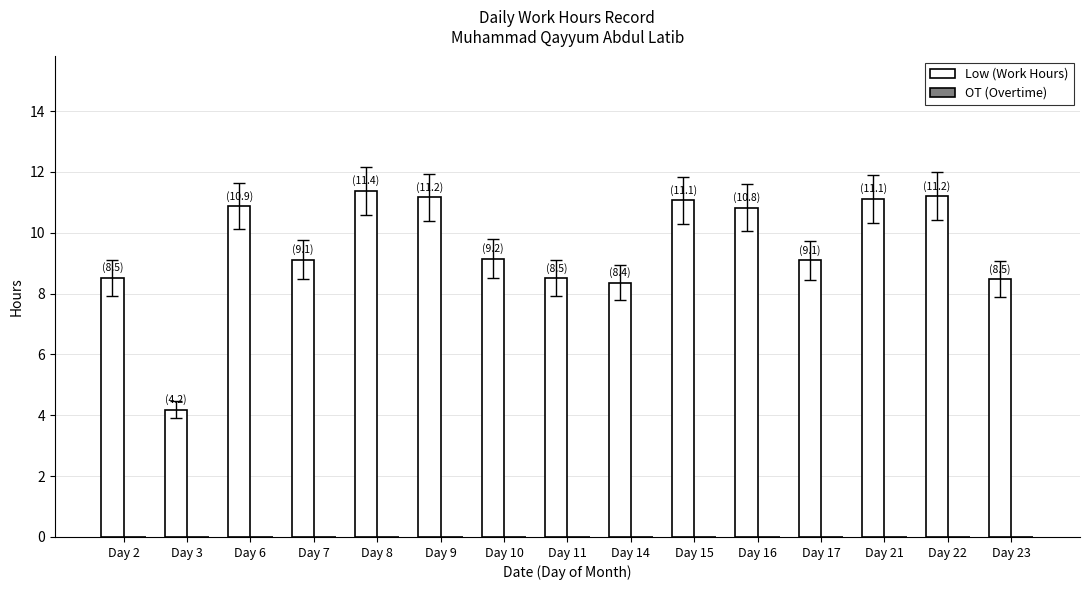

The chart shows a value of 14.9 at Day 8. True or false?

False